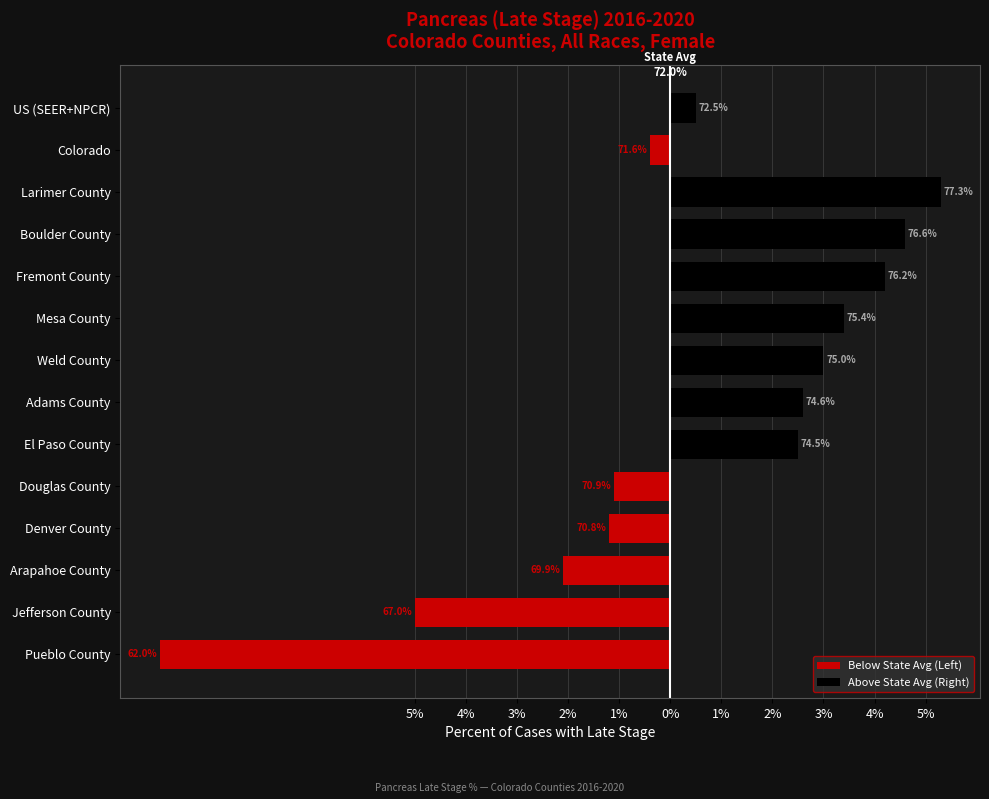

Count the number of data series in this chart.

2